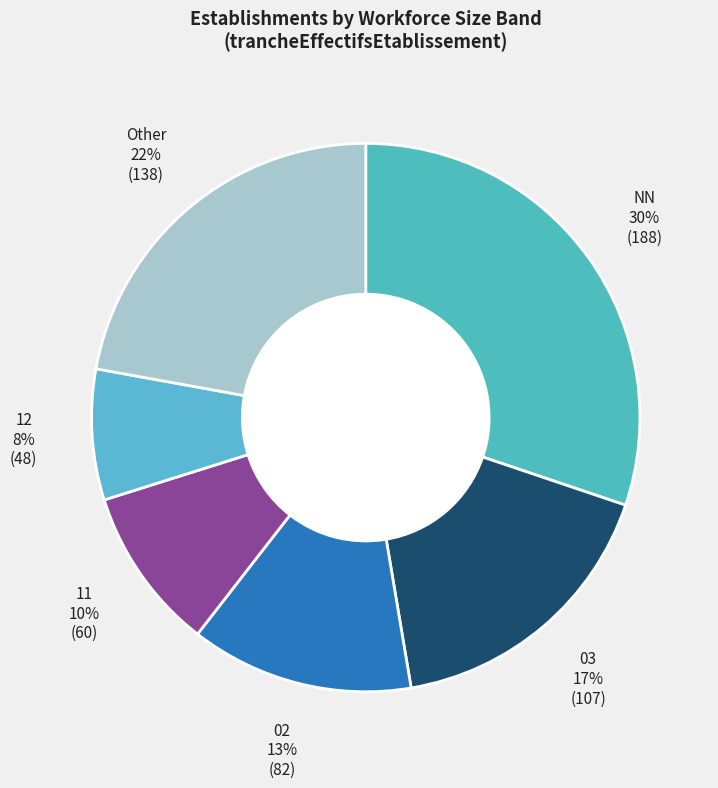

To the nearest percent, what percentage of the pie is Other?

22%